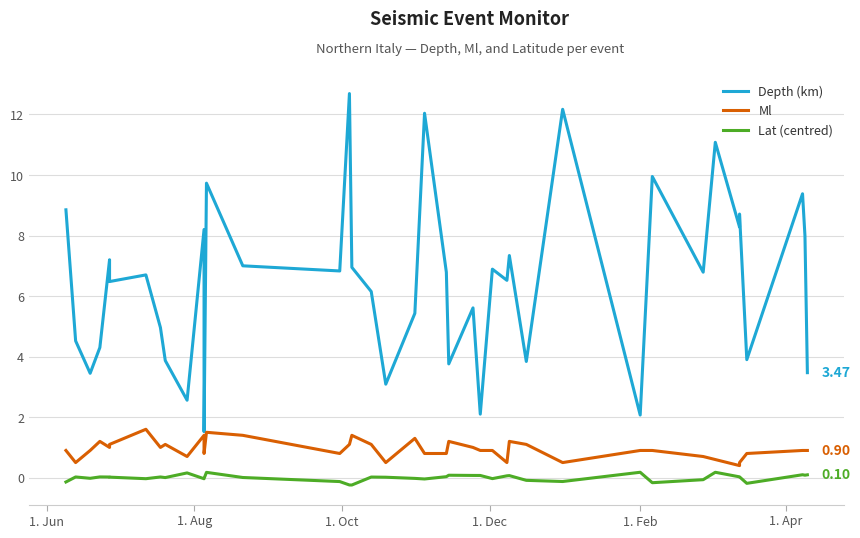

Which series has the largest total across all categories?

Depth (km)